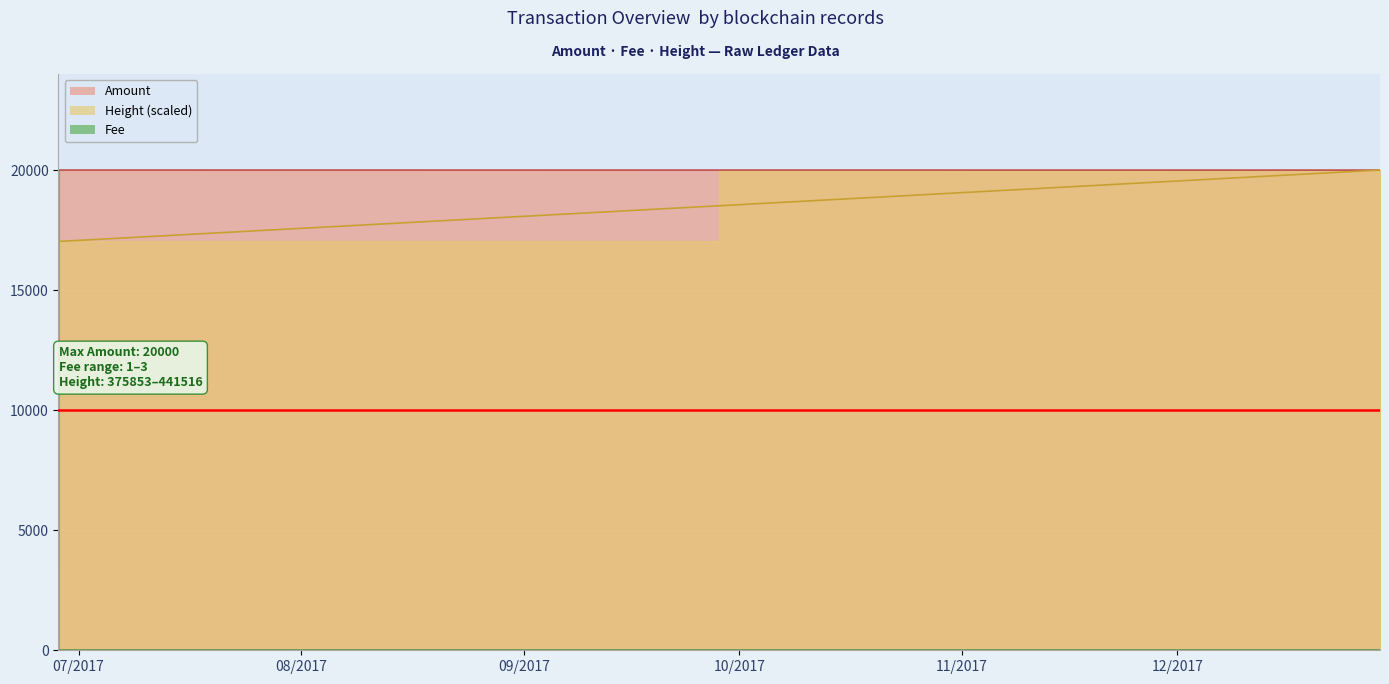

What is the maximum value shown in the chart?

20000.0